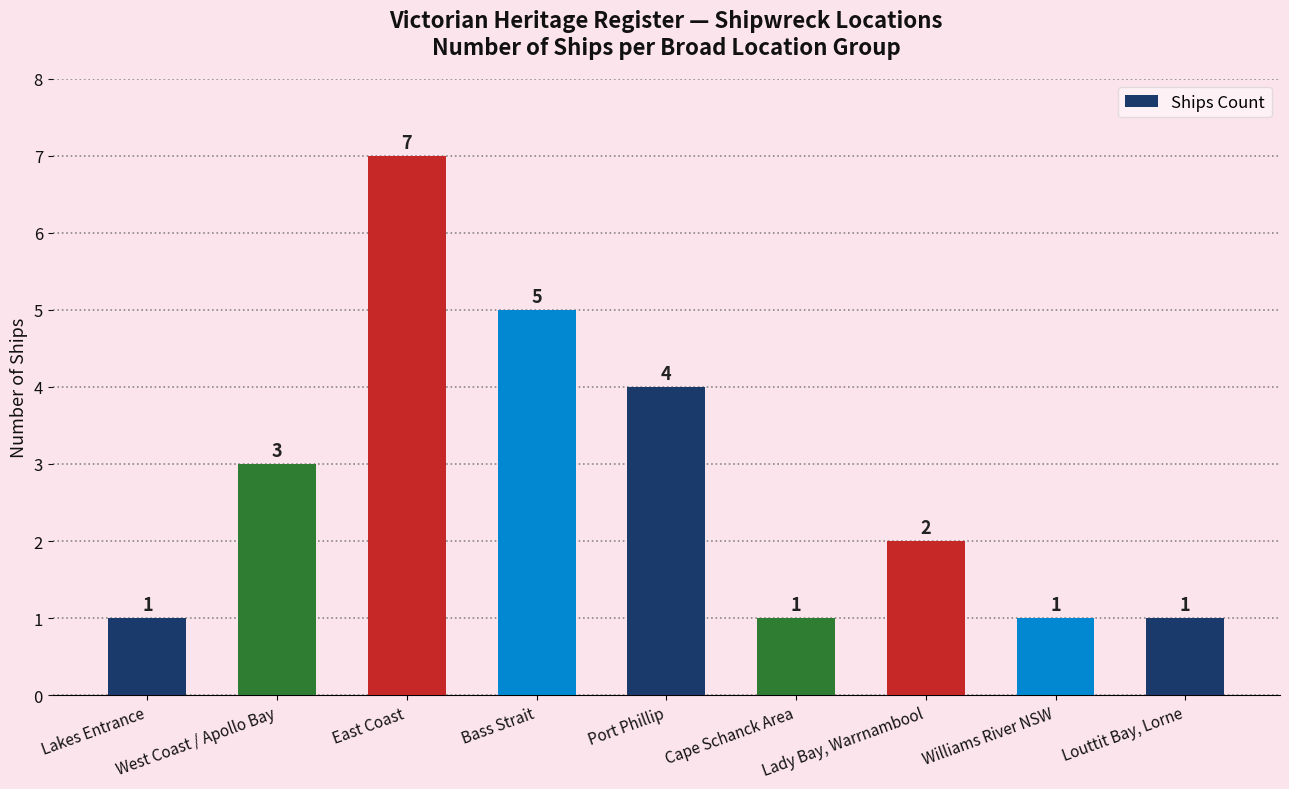

Count the number of data series in this chart.

1